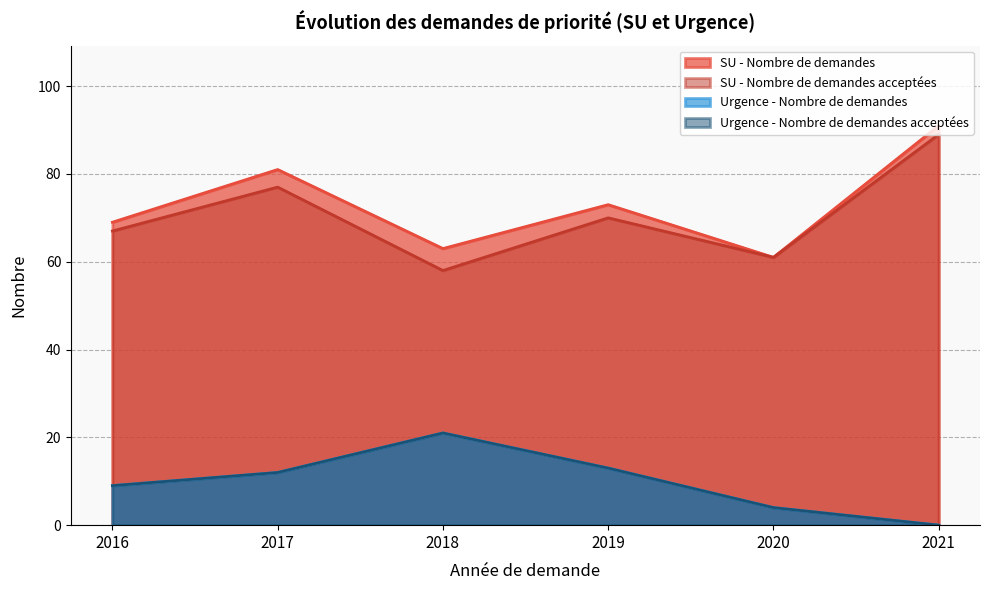

How many interior local peaks does the Urgence - Nombre de demandes series have?

1